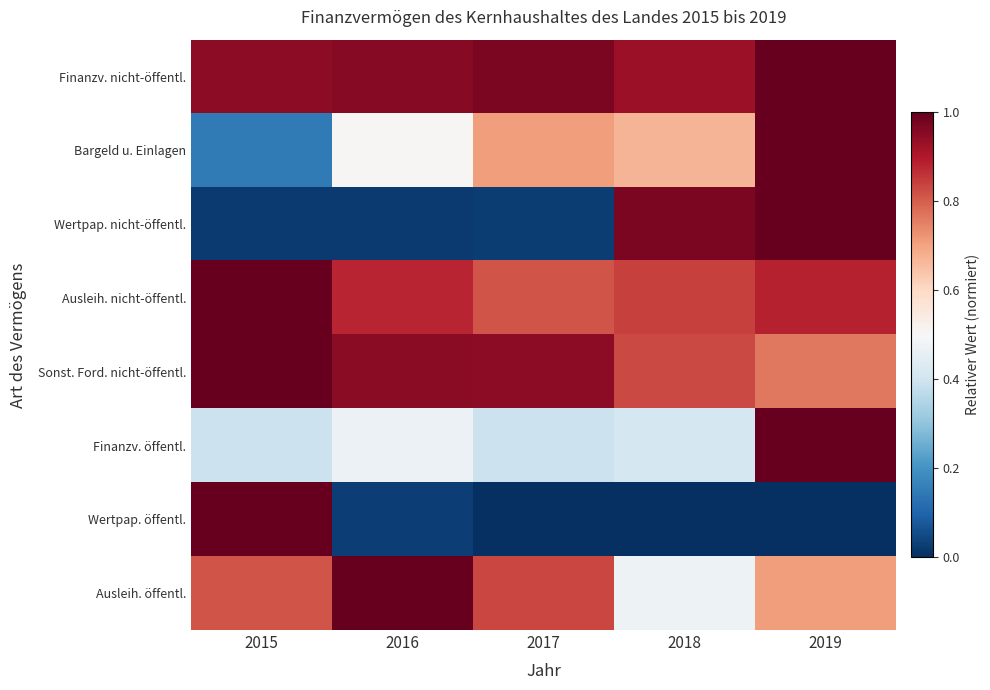

How many data points does each series have?

5